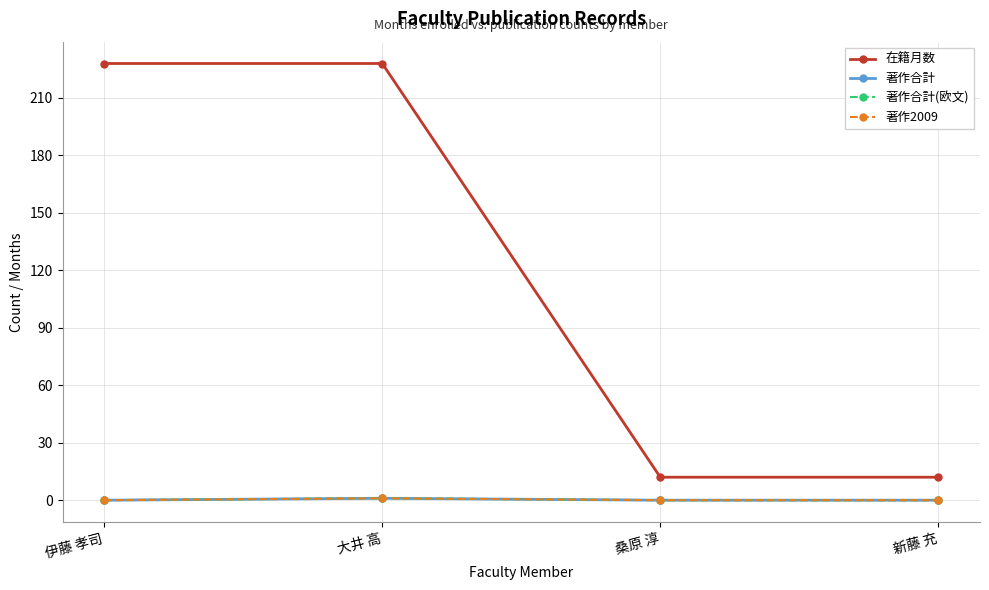

What is the average value of the 在籍月数 series?

120